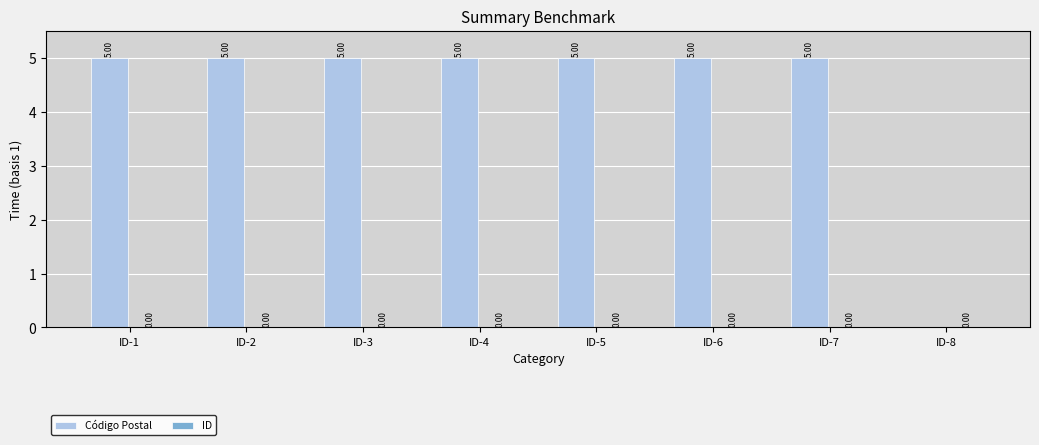

Which series has the largest total across all categories?

Código Postal